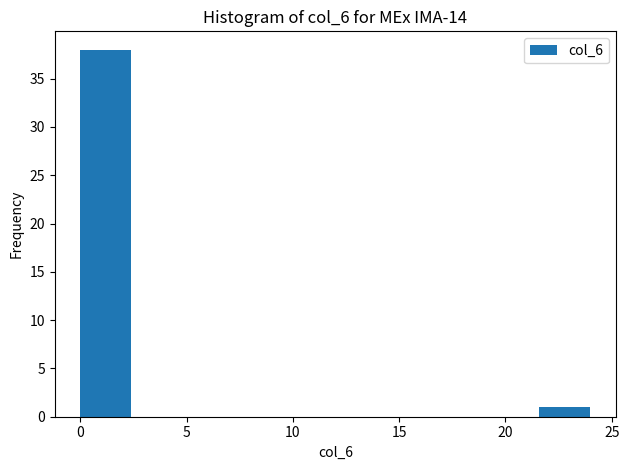

Reading left to right, transcribe this chart: for each bar, give the range it covers on the x-axis and its height. Neither the bar edges nor the heights are printed on the chart, so give them approximately, as read against the axes.

0.0 to 2.4: 38
2.4 to 4.8: 0
4.8 to 7.2: 0
7.2 to 9.6: 0
9.6 to 12.0: 0
12.0 to 14.4: 0
14.4 to 16.8: 0
16.8 to 19.2: 0
19.2 to 21.6: 0
21.6 to 24.0: 1